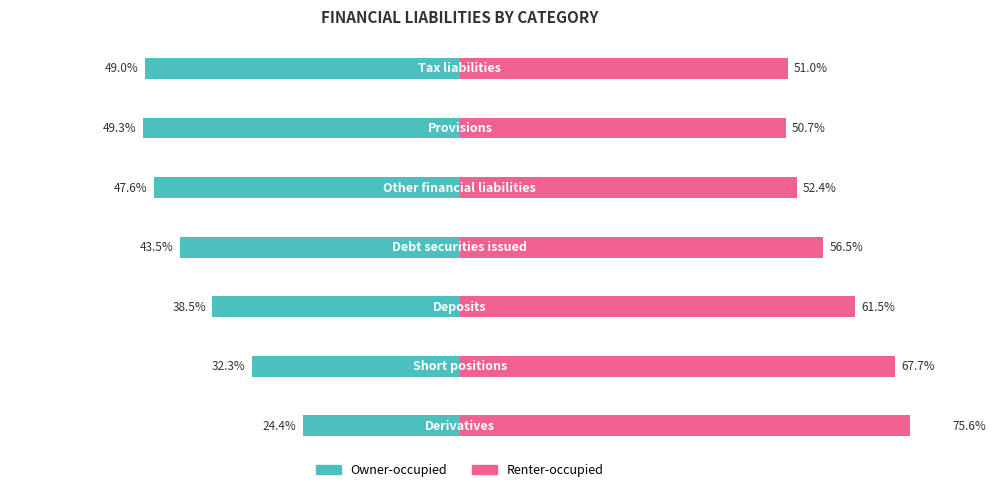

Reading right to left, transcribe all the data shown in this chart.

Owner-occupied: -49.0	-49.3	-47.6	-43.5	-38.5	-32.3	-24.4
Renter-occupied: 51.0	50.7	52.4	56.5	61.5	67.7	75.6